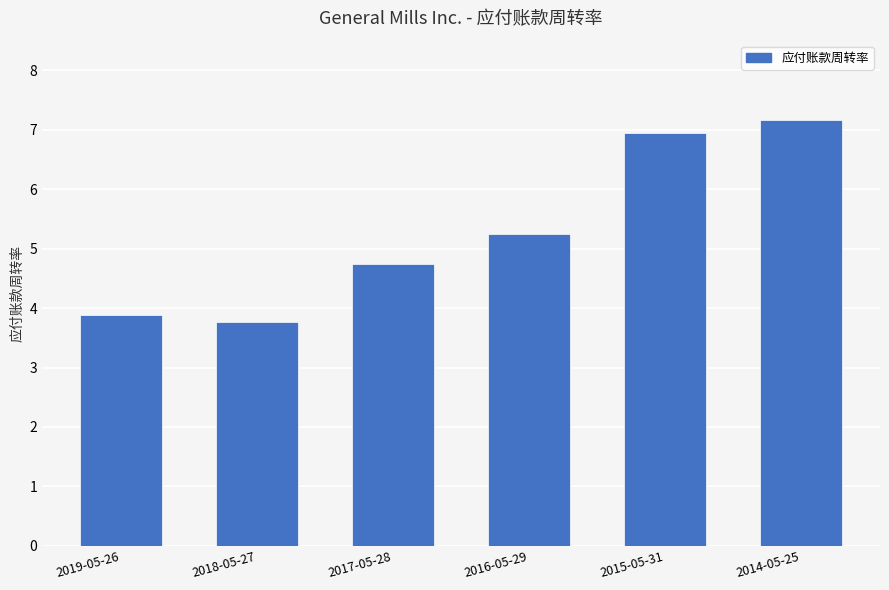

Which label corresponds to the largest value in the chart?

2014-05-25